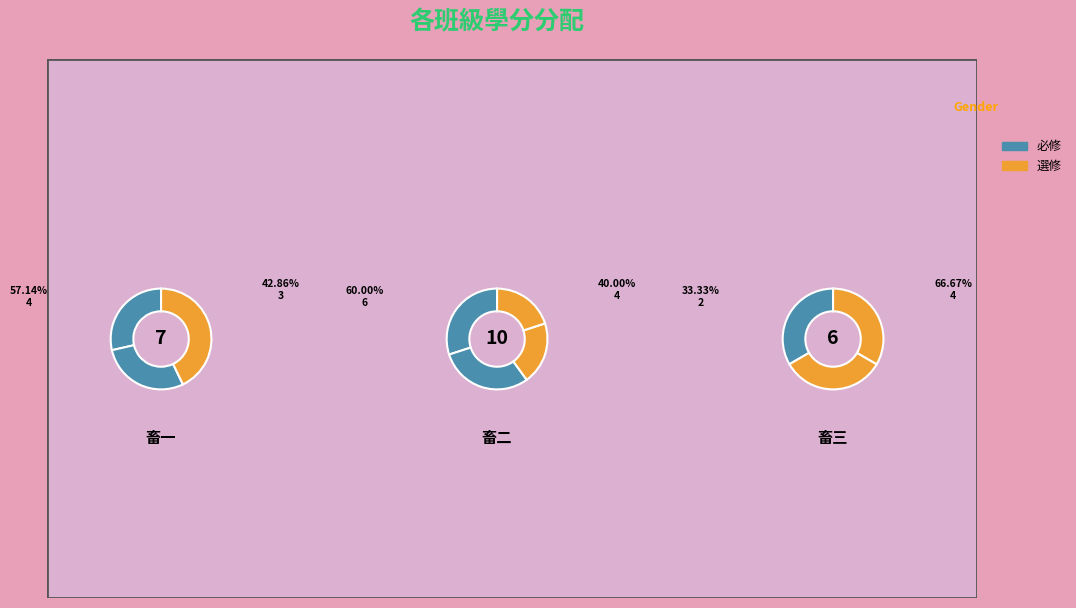

Does 畜二-動物飼養進階 account for over 50% of the chart?

No